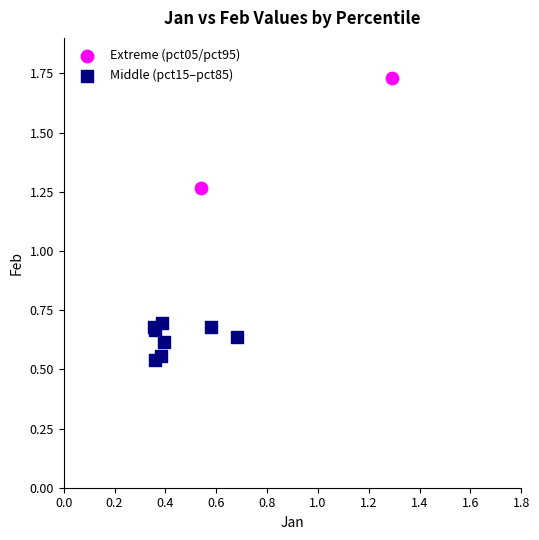

What are all the series names shown in the legend?

Extreme (pct05/pct95), Middle (pct15–pct85)